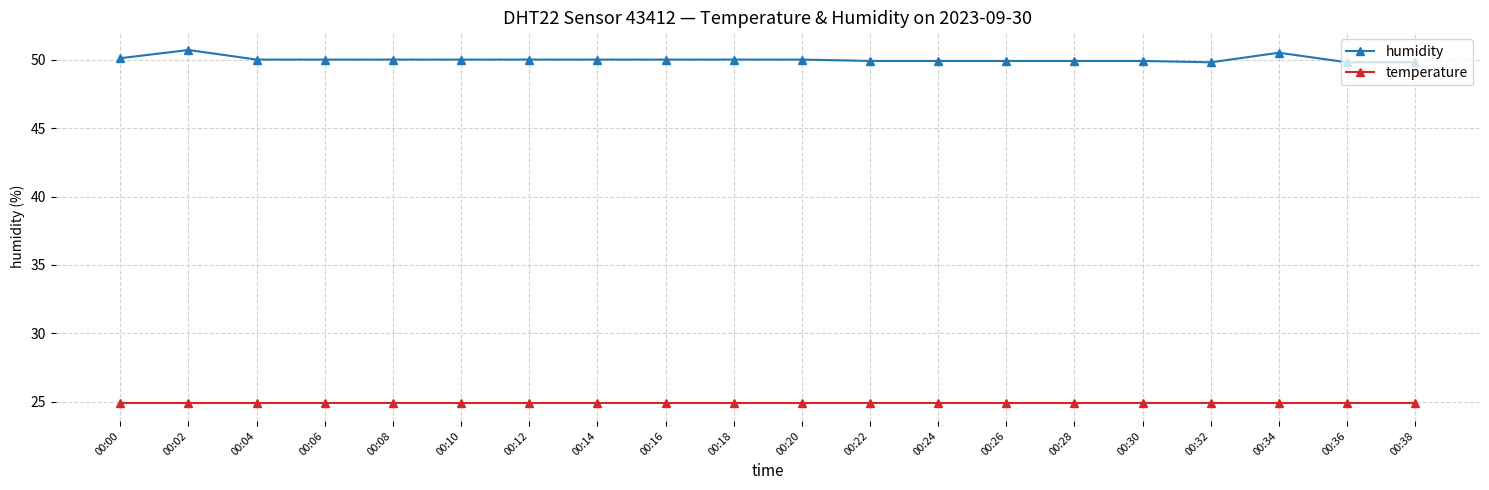

Count the humidity values in the range 49 to 50.

17